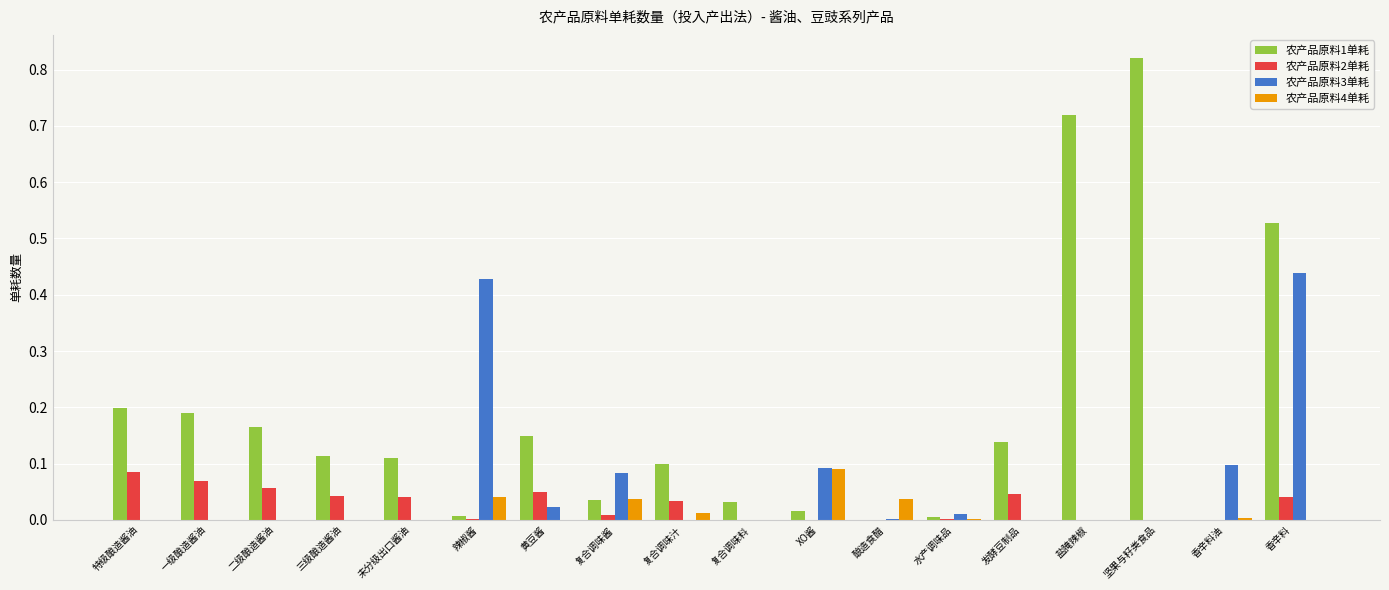

Is it true that 农产品原料1单耗 equals 0.4 at 盐腌辣椒?

False